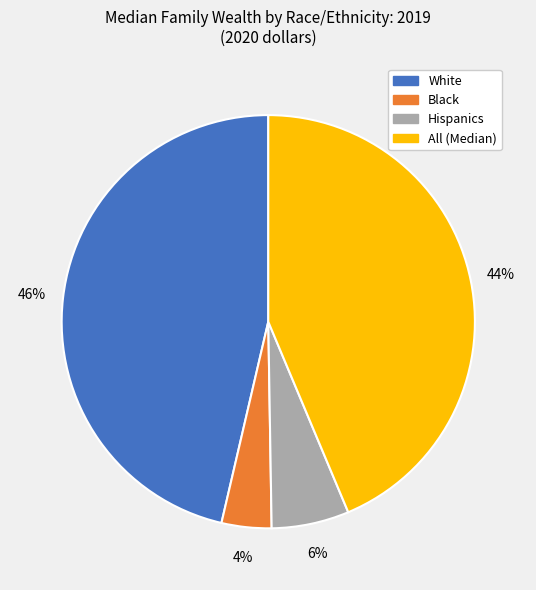

Count the number of slices in the pie.

4